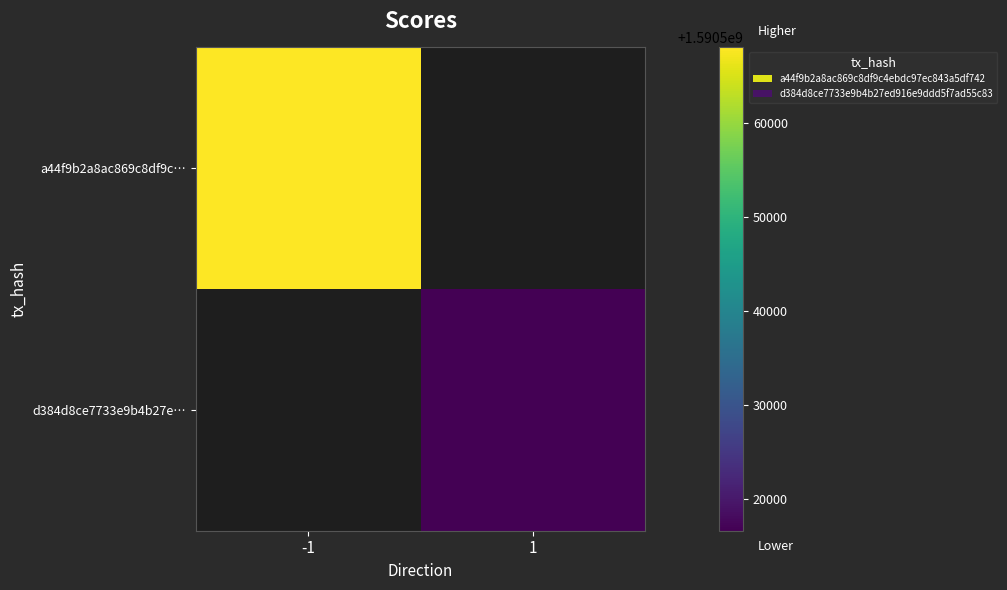

How many series are shown in this chart?

2